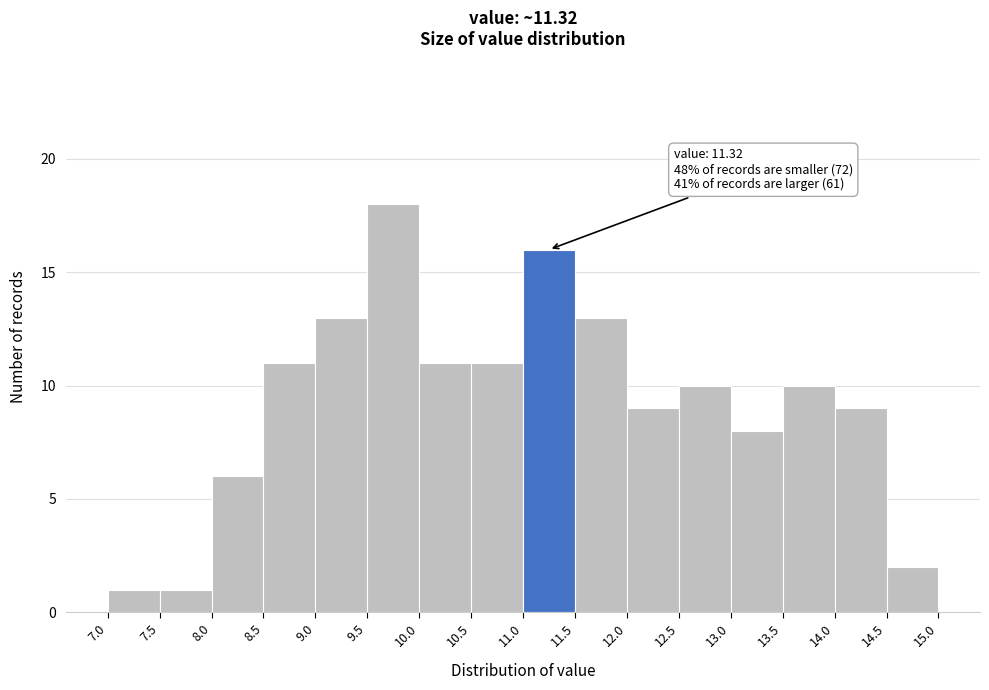

Over which range of the x-axis is the bar tallest?

9.5 to 10.0